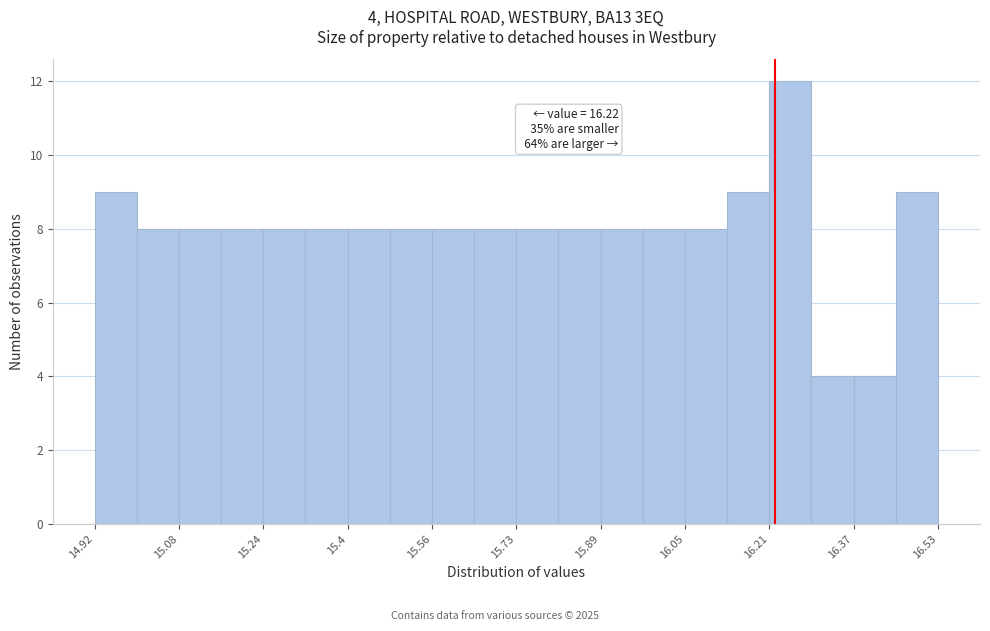

Over which range of the x-axis is the bar tallest?

16.20 to 16.28